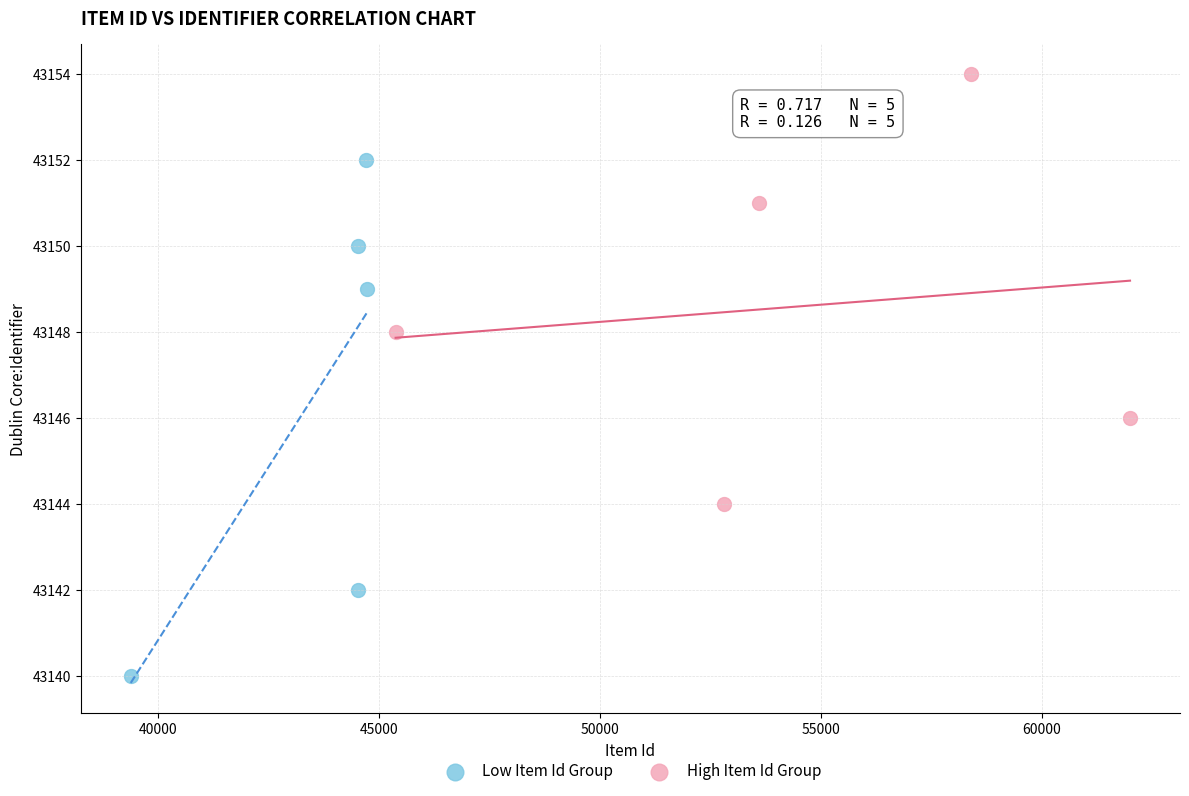

Which series reaches the minimum Y coordinate?

Low Item Id Group